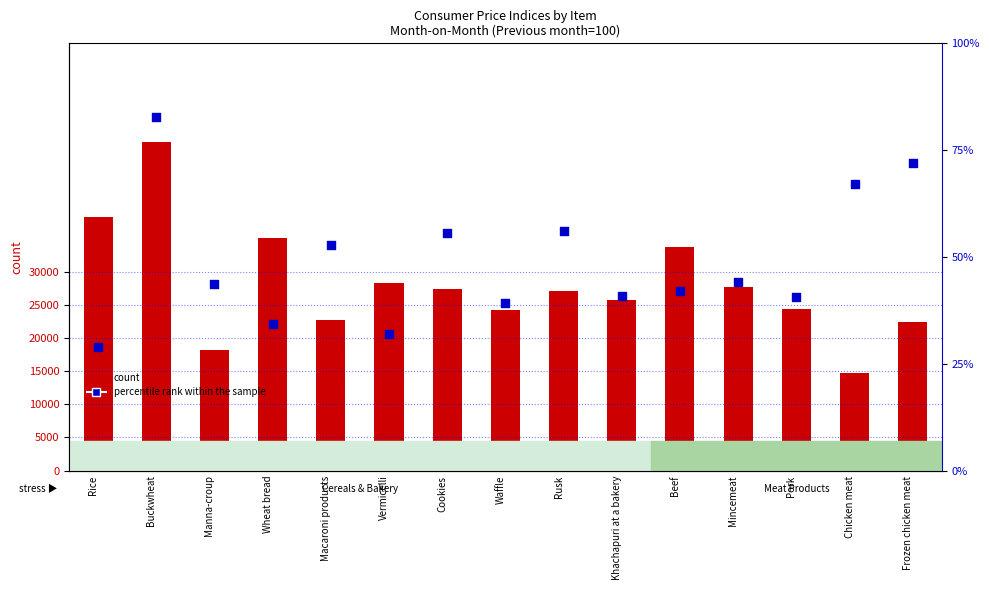

Which series has the largest total across all categories?

count